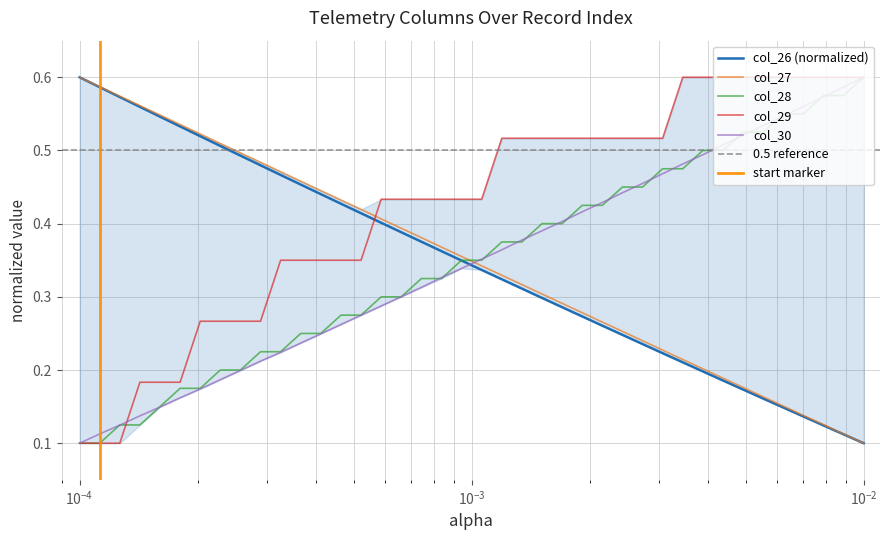

Reading left to right, extract all data points from this chart.

col_26: 0.6	0.6	0.6	0.6	0.5	0.5	0.5	0.5	0.5	0.5	0.5	0.5	0.4	0.4	0.4	0.4	0.4	0.4	0.4	0.3	0.3	0.3	0.3	0.3	0.3	0.3	0.3	0.2	0.2	0.2	0.2	0.2	0.2	0.2	0.2	0.1	0.1	0.1	0.1	0.1
col_27: 0.6	0.6	0.6	0.6	0.5	0.5	0.5	0.5	0.5	0.5	0.5	0.5	0.4	0.4	0.4	0.4	0.4	0.4	0.4	0.4	0.3	0.3	0.3	0.3	0.3	0.3	0.3	0.3	0.2	0.2	0.2	0.2	0.2	0.2	0.2	0.2	0.1	0.1	0.1	0.1
col_28: 0.1	0.1	0.1	0.1	0.1	0.2	0.2	0.2	0.2	0.2	0.2	0.3	0.3	0.3	0.3	0.3	0.3	0.3	0.3	0.4	0.4	0.4	0.4	0.4	0.4	0.4	0.4	0.4	0.4	0.5	0.5	0.5	0.5	0.5	0.5	0.6	0.6	0.6	0.6	0.6
col_29: 0.1	0.1	0.1	0.2	0.2	0.2	0.3	0.3	0.3	0.3	0.3	0.3	0.3	0.3	0.3	0.4	0.4	0.4	0.4	0.4	0.4	0.5	0.5	0.5	0.5	0.5	0.5	0.5	0.5	0.5	0.6	0.6	0.6	0.6	0.6	0.6	0.6	0.6	0.6	0.6
col_30: 0.1	0.1	0.1	0.1	0.1	0.2	0.2	0.2	0.2	0.2	0.2	0.2	0.2	0.3	0.3	0.3	0.3	0.3	0.3	0.3	0.4	0.4	0.4	0.4	0.4	0.4	0.4	0.4	0.5	0.5	0.5	0.5	0.5	0.5	0.5	0.5	0.6	0.6	0.6	0.6